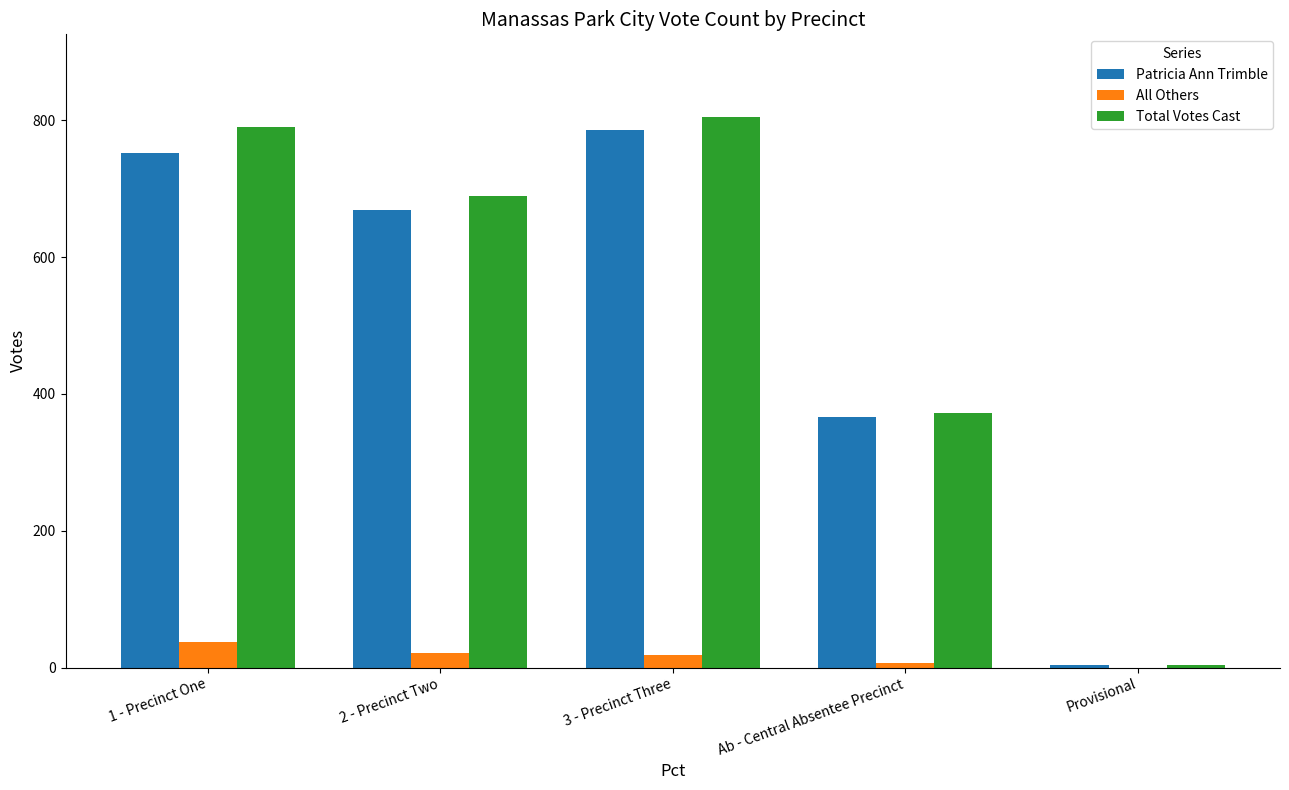

How many categories are shown in the chart?

5